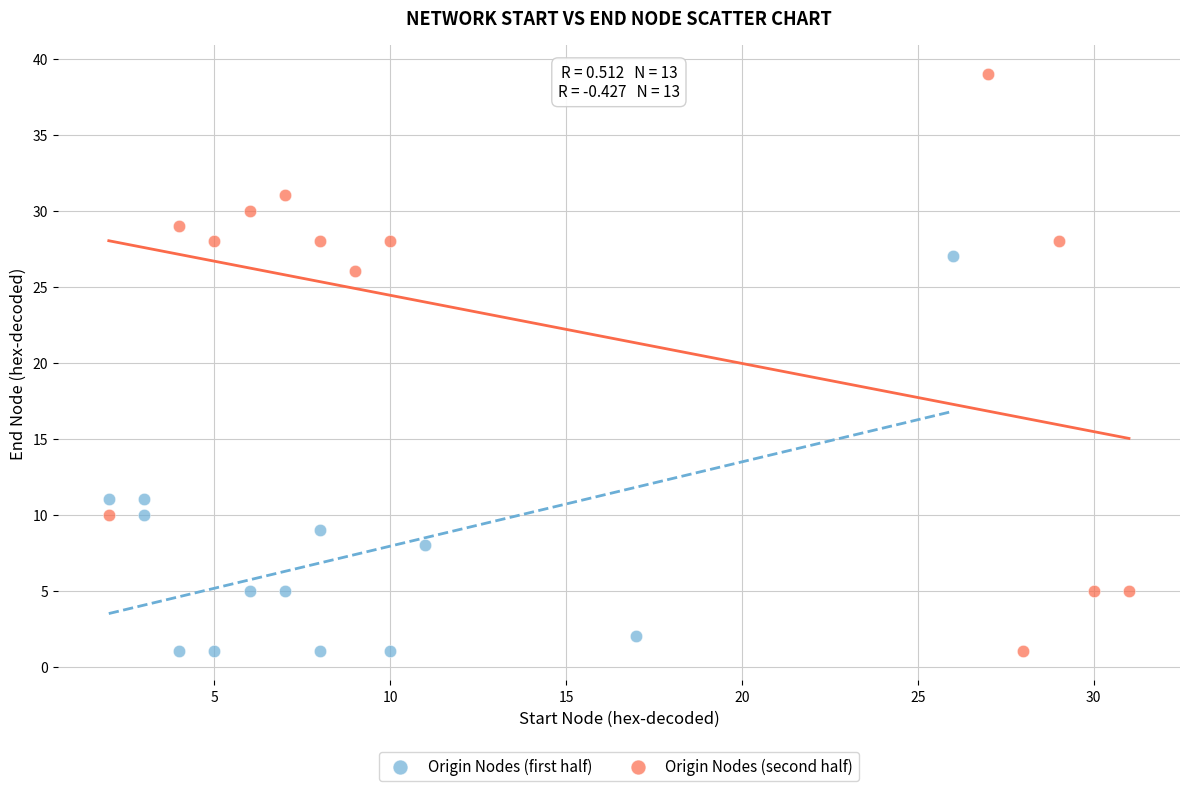

Which series has the widest spread of Y values?

Origin Nodes (second half)